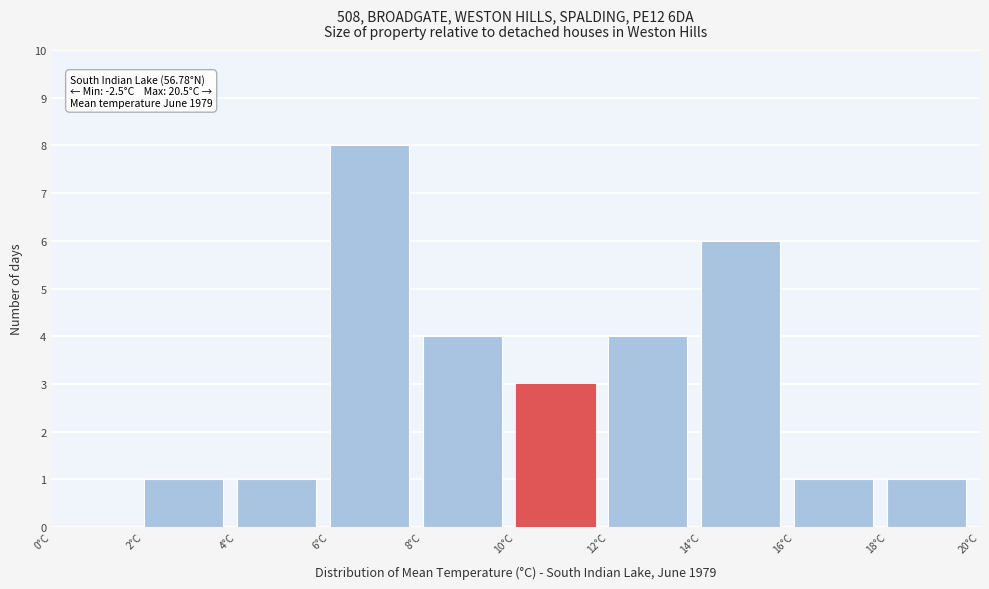

Which range on the x-axis has the tallest bar?

6 to 8